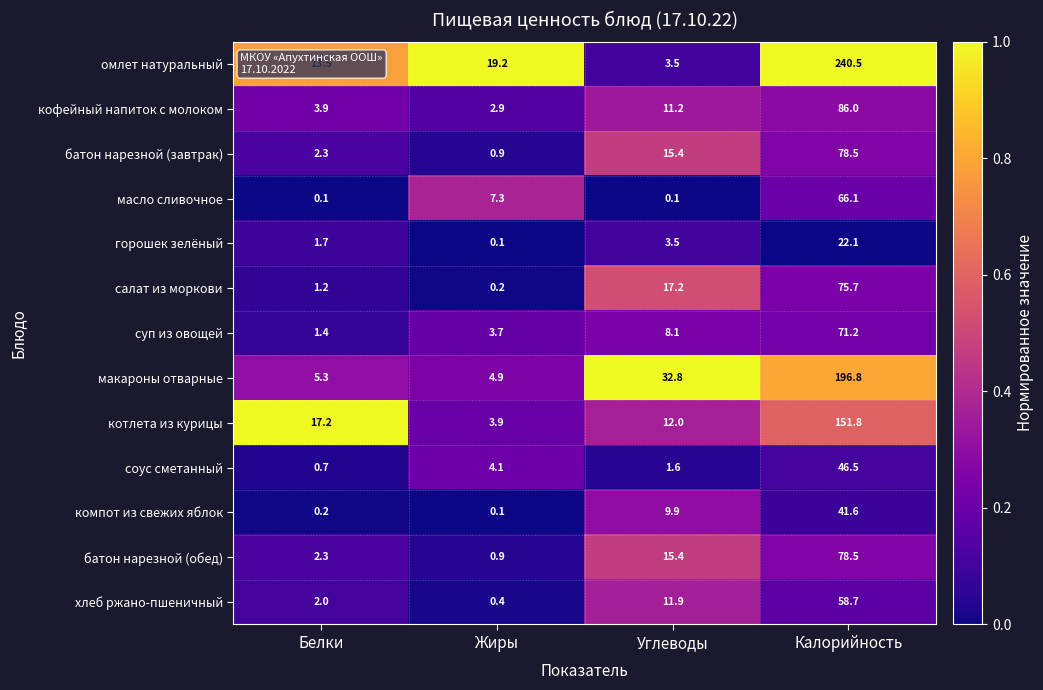

True or false: котлета из курицы has a value of 12.0 at Углеводы.

True